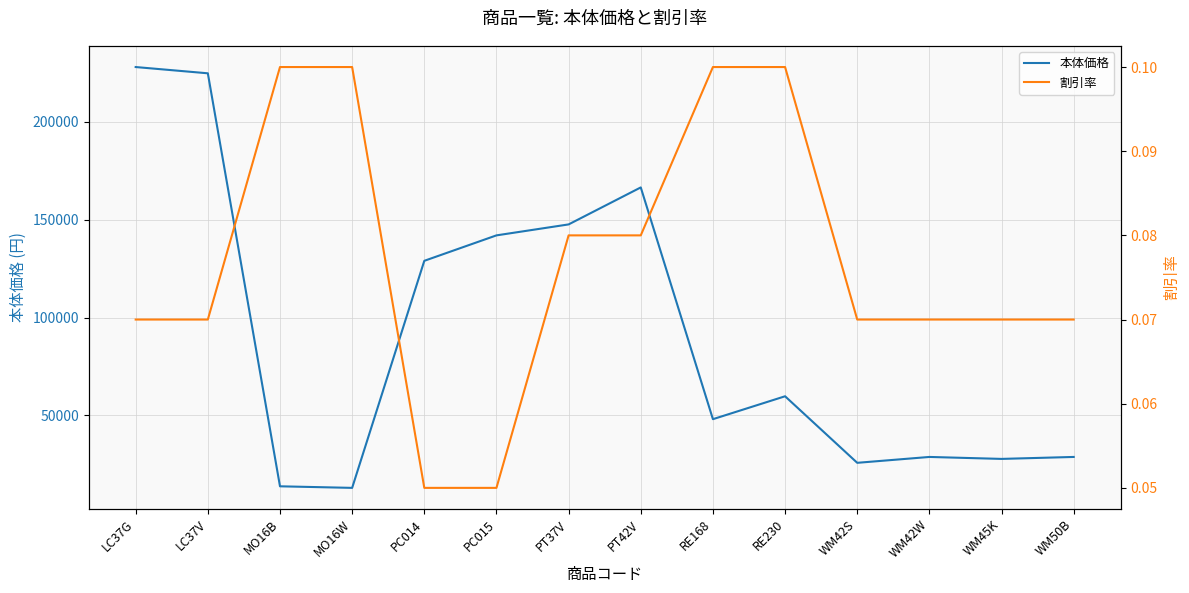

What is the lowest value of the 本体価格 series?

13000